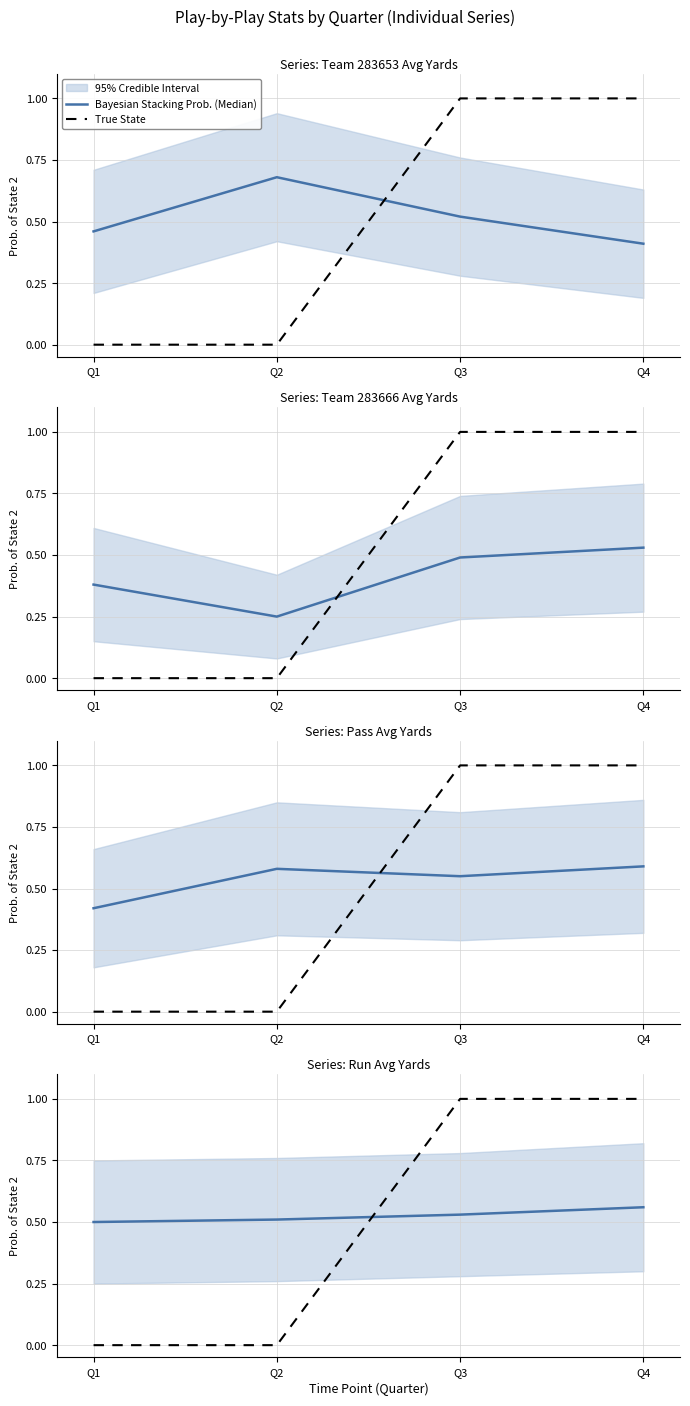

The value of True State at Q2 is 0.0. True or false?

True